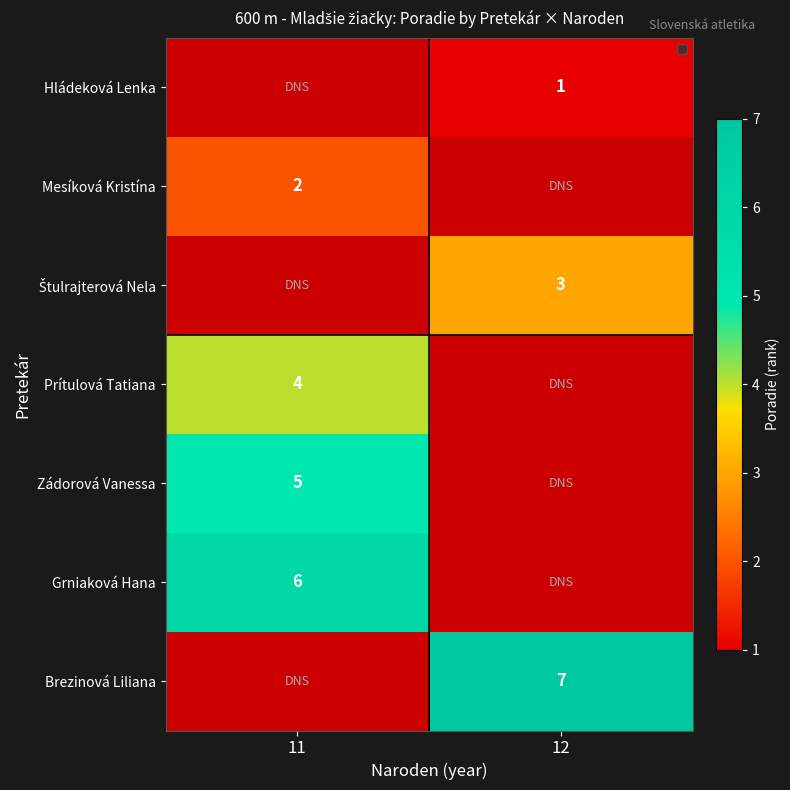

The Brezinová Liliana series shows 7 at 12. True or false?

True